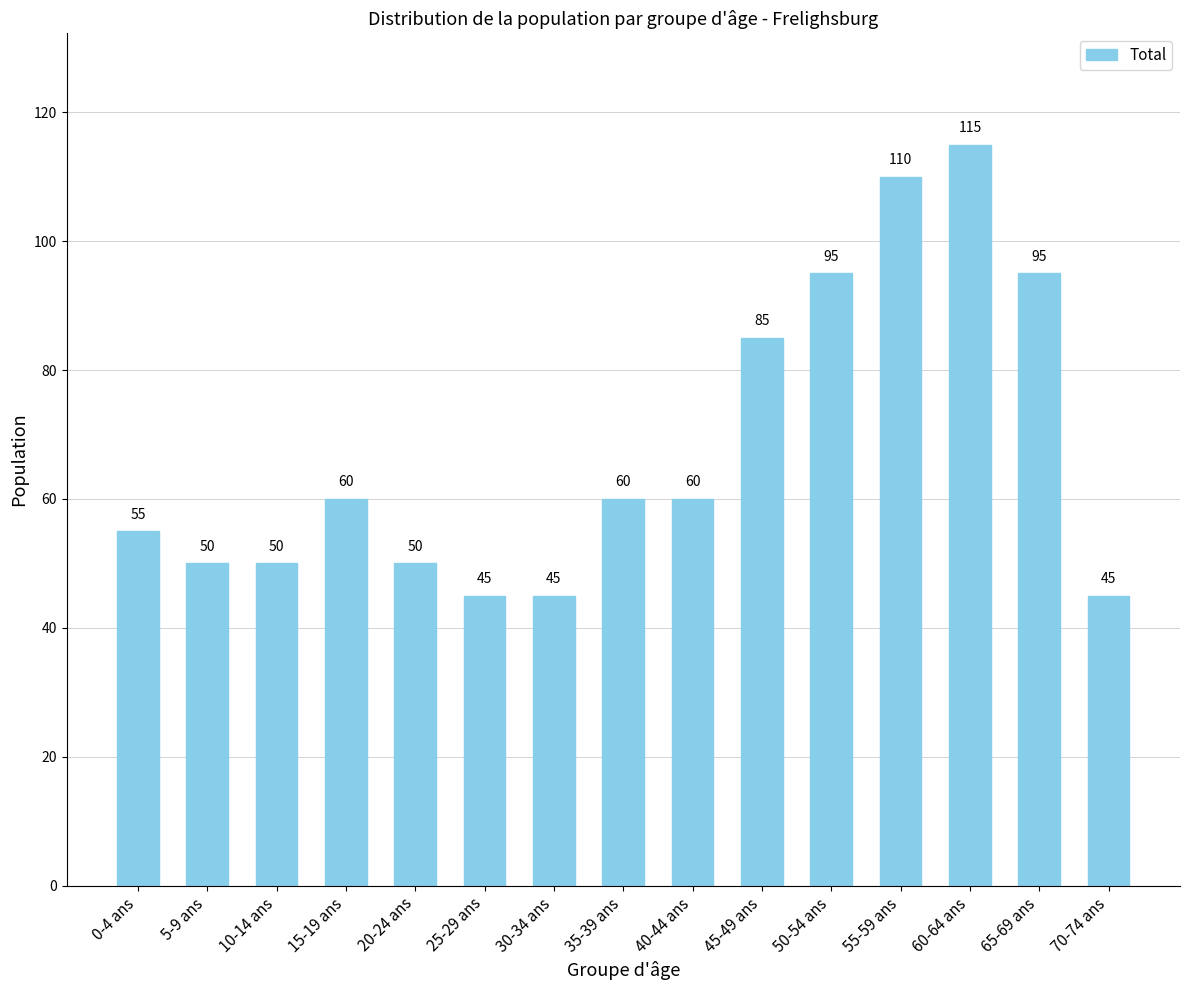

What is the label of the 7th bar from the right?

40-44 ans